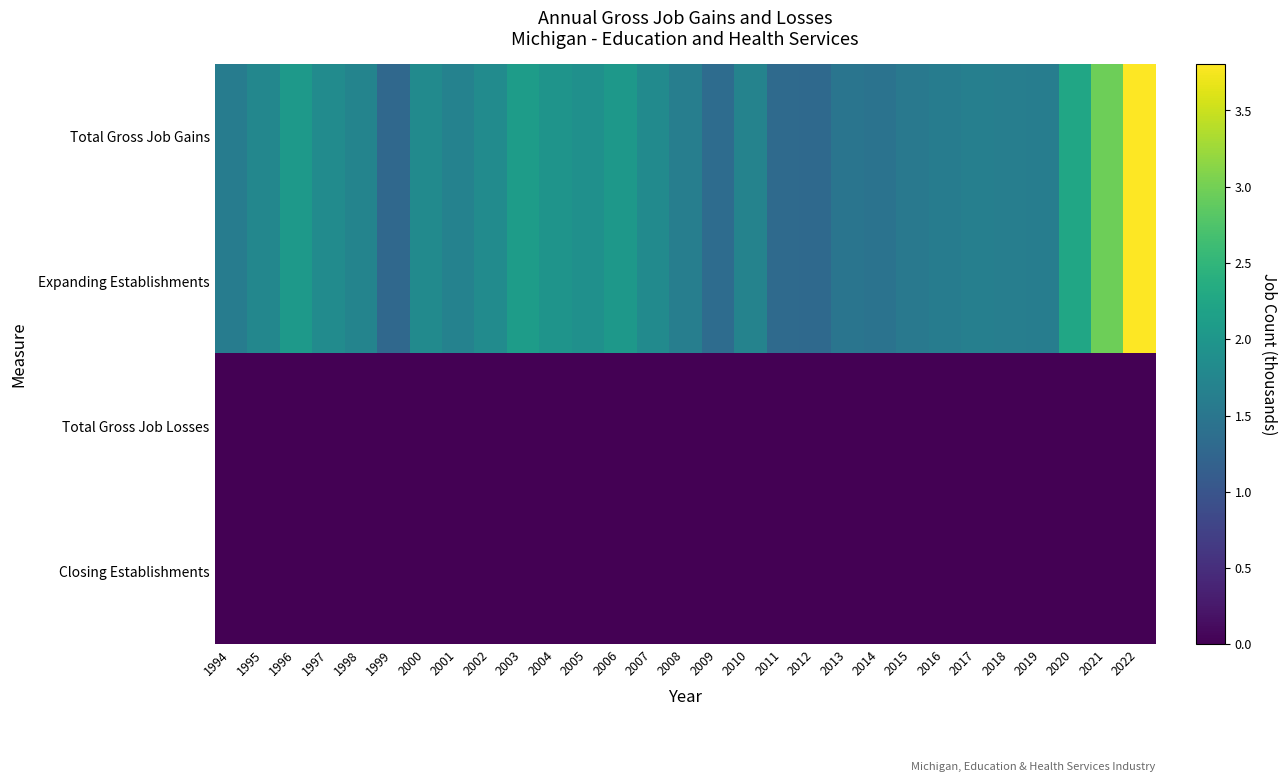

Rank the series by their maximum value, from lowest to highest.

Total Gross Job Losses, Closing Establishments, Total Gross Job Gains, Expanding Establishments